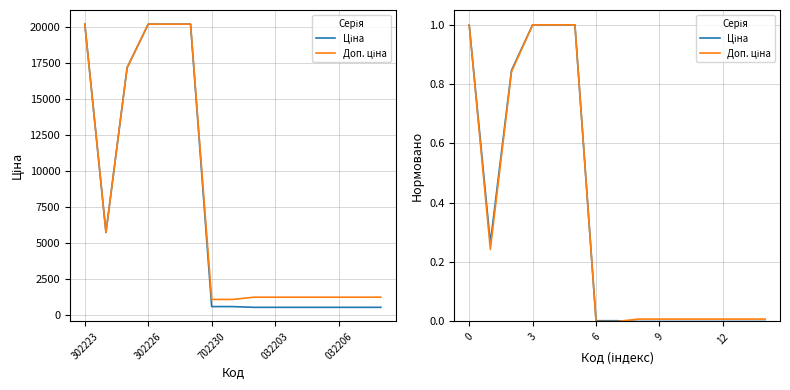

True or false: Ціна and Доп. ціна intersect in this chart.

True